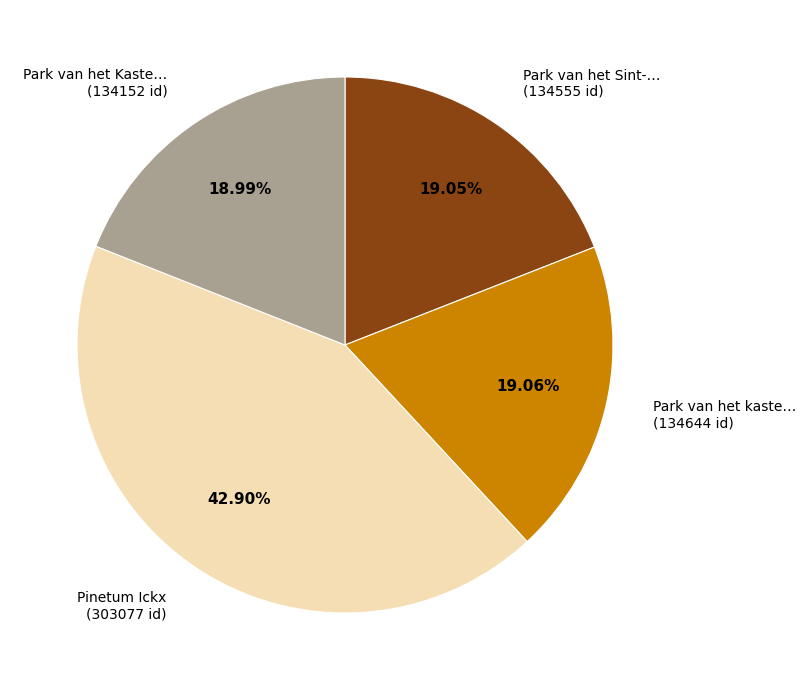

Which category has the biggest portion of the pie?

Pinetum Ickx (303077 id)